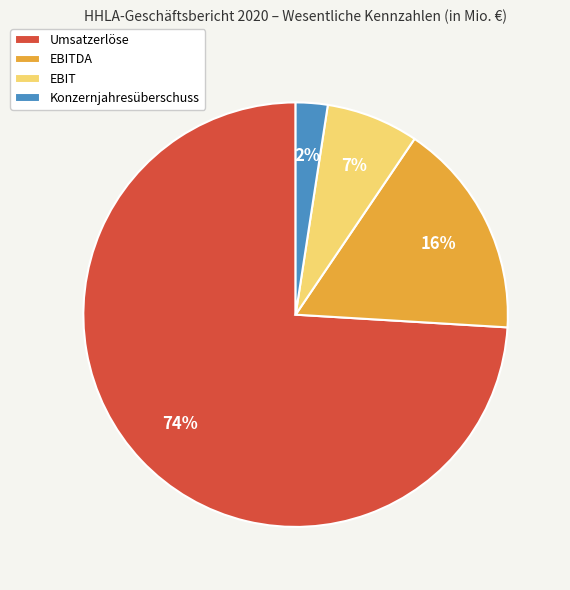

Rank the categories by value from lowest to highest.

Konzernjahresüberschuss, EBIT, EBITDA, Umsatzerlöse